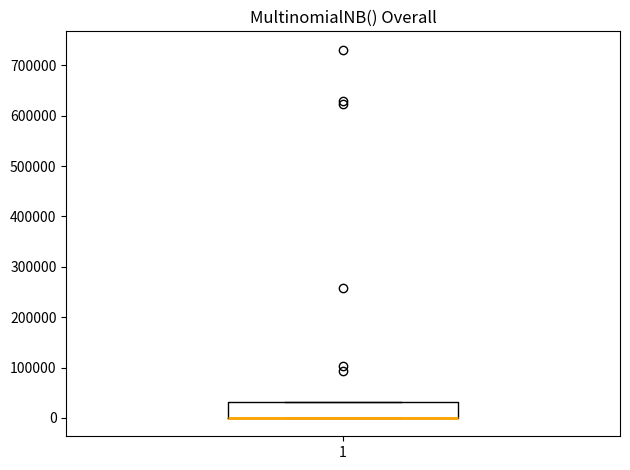

Where is the upper edge of the box at x = 1 on the y-axis? The values are not printed on the chart, so give them approximately, as read against the axis.

30000